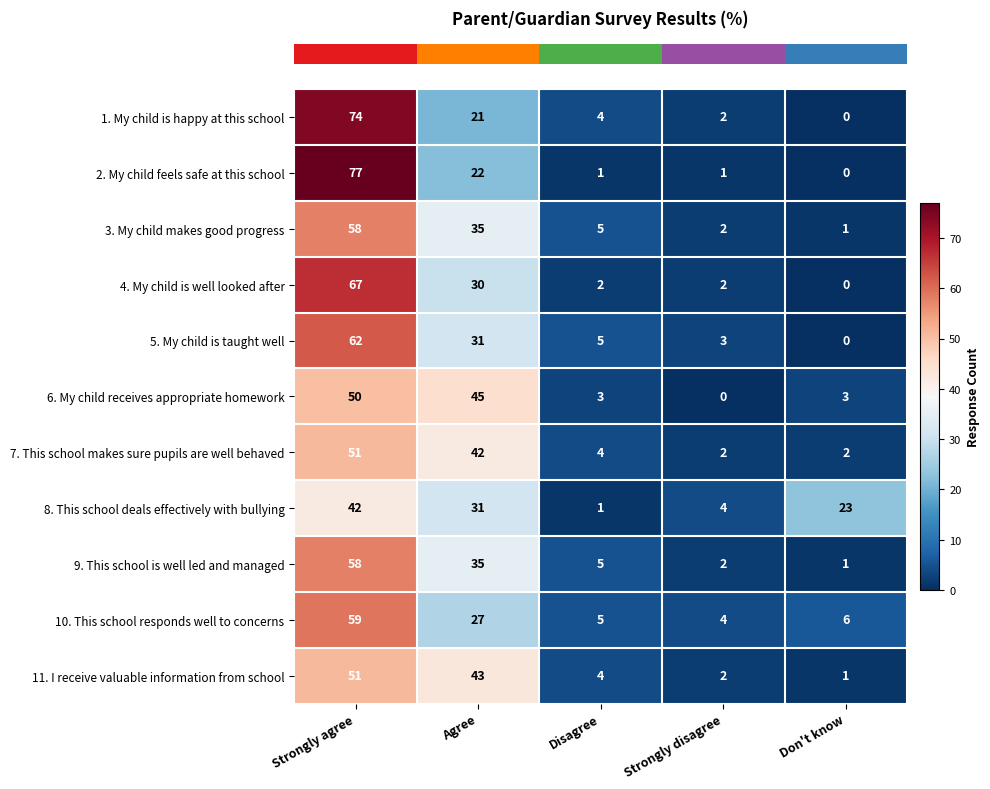

Which label corresponds to the largest value in the chart?

Strongly agree